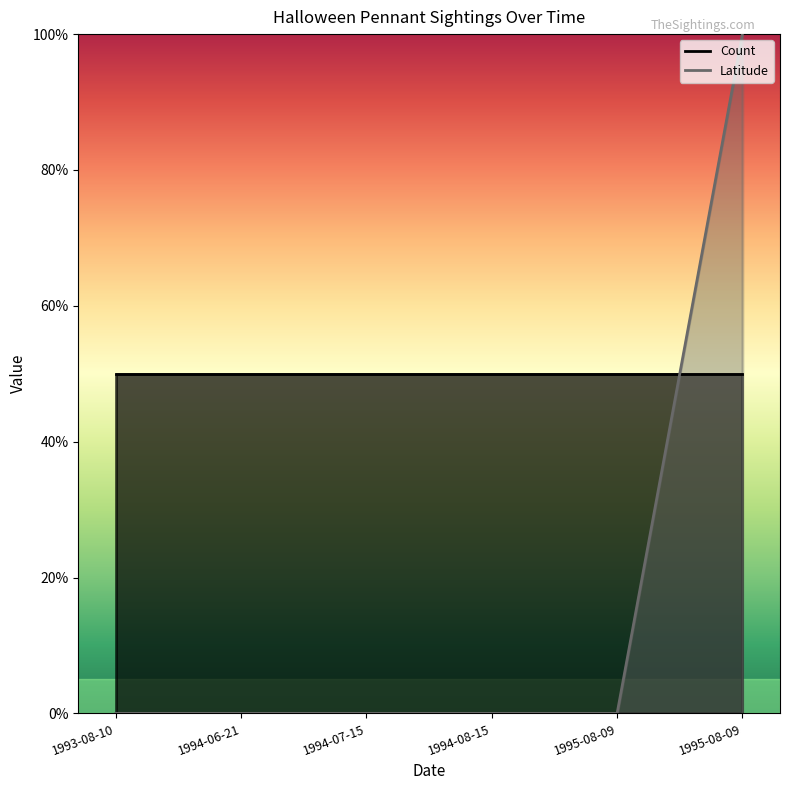

What is the difference between the maximum and second lowest values?

1